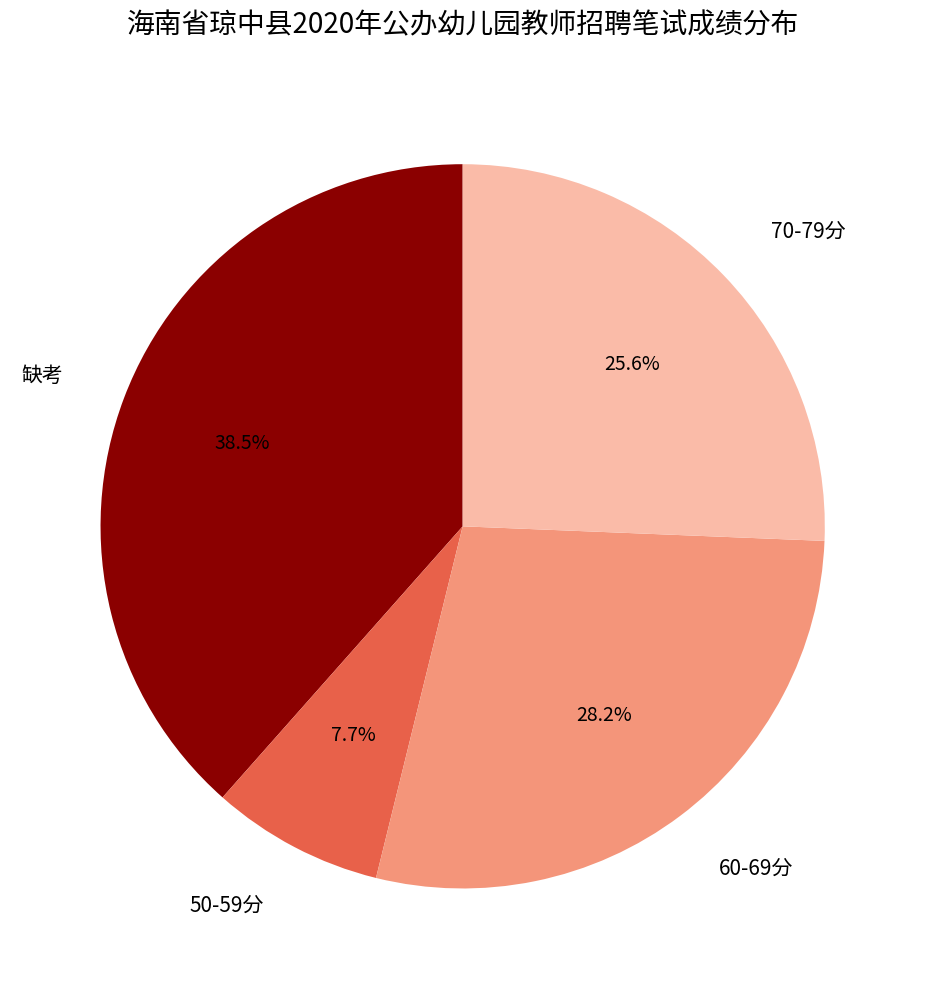

How many segments does this pie chart have?

4